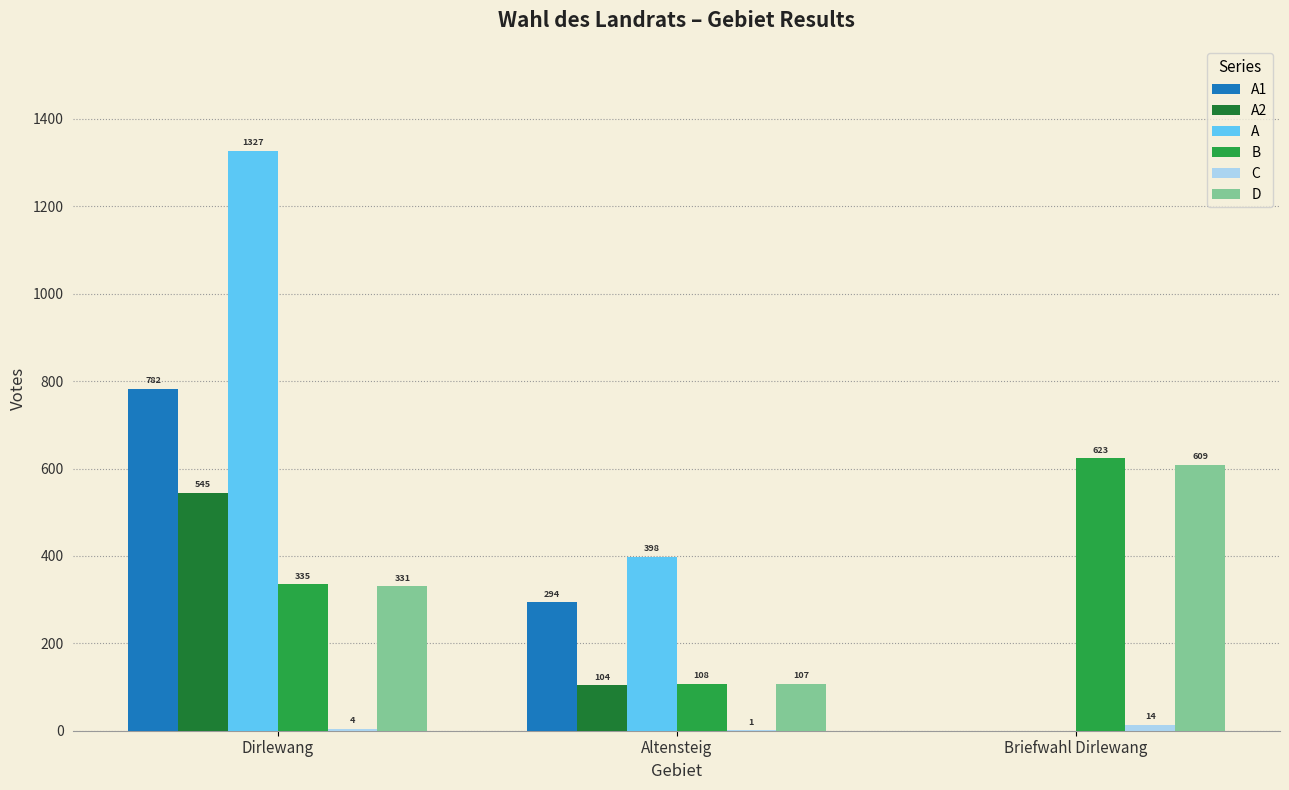

Which series changed the most between Dirlewang and Altensteig?

A